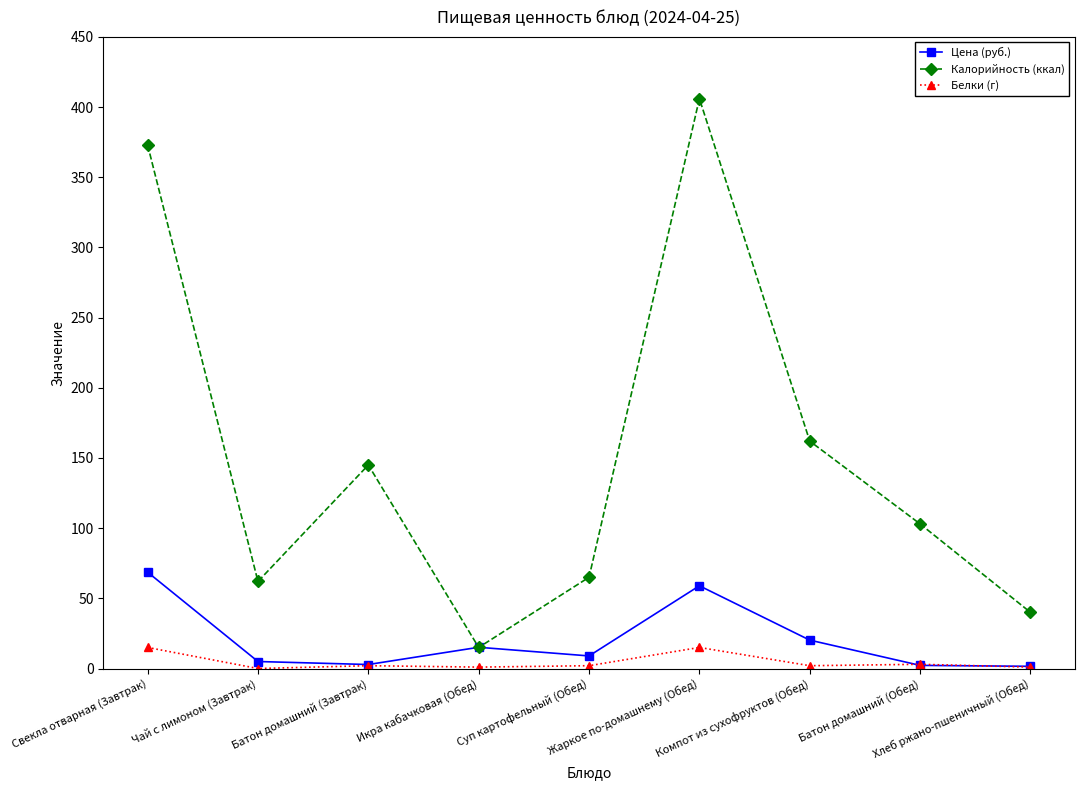

Which series has the widest spread of values?

Калорийность (ккал)